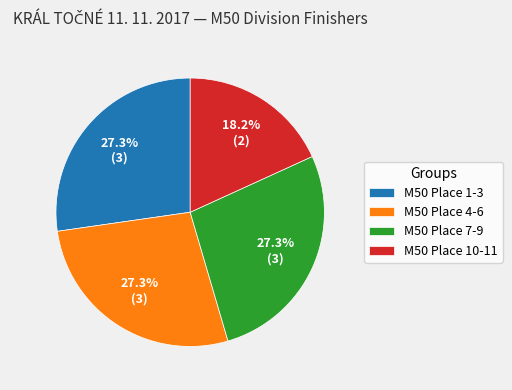

To the nearest percent, what portion does M50 Place 7-9 represent?

27%